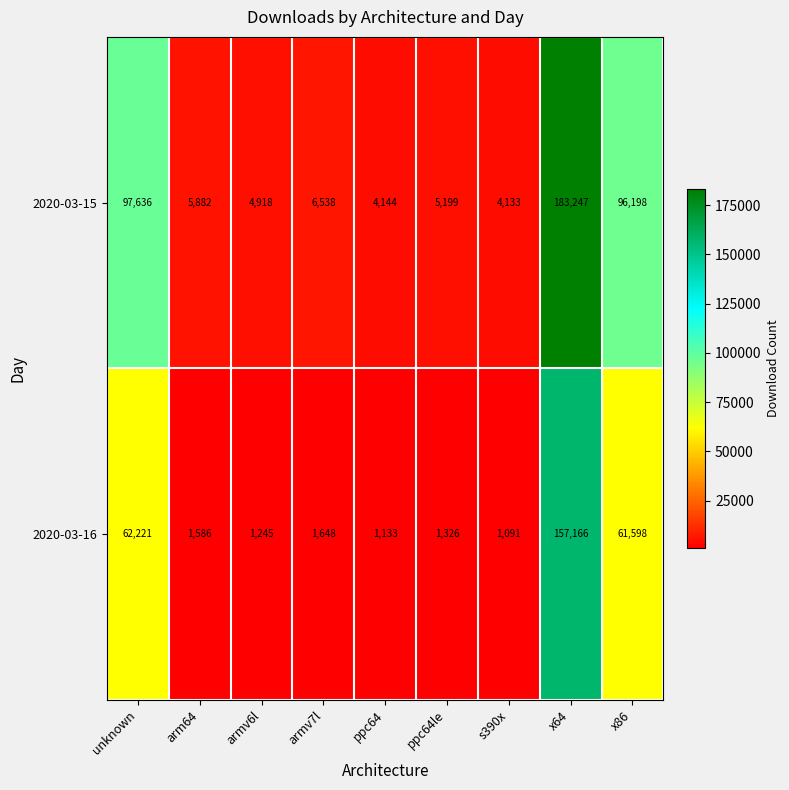

Reading left to right, transcribe all the data shown in this chart.

2020-03-15: unknown=97636	arm64=5882	armv6l=4918	armv7l=6538	ppc64=4144	ppc64le=5199	s390x=4133	x64=183247	x86=96198
2020-03-16: unknown=62221	arm64=1586	armv6l=1245	armv7l=1648	ppc64=1133	ppc64le=1326	s390x=1091	x64=157166	x86=61598